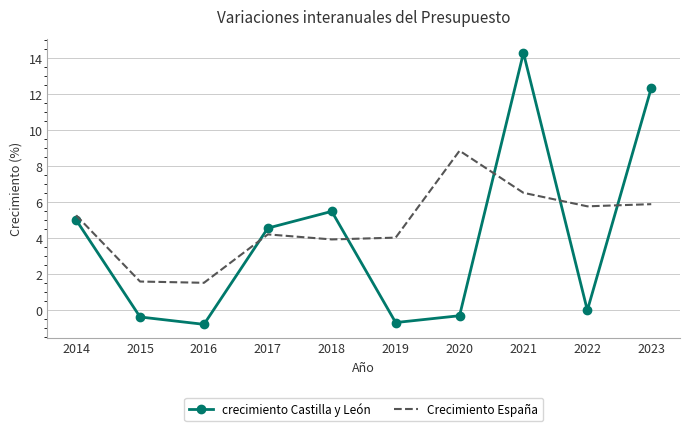

Where is Crecimiento España nearest to the value 5?

2014